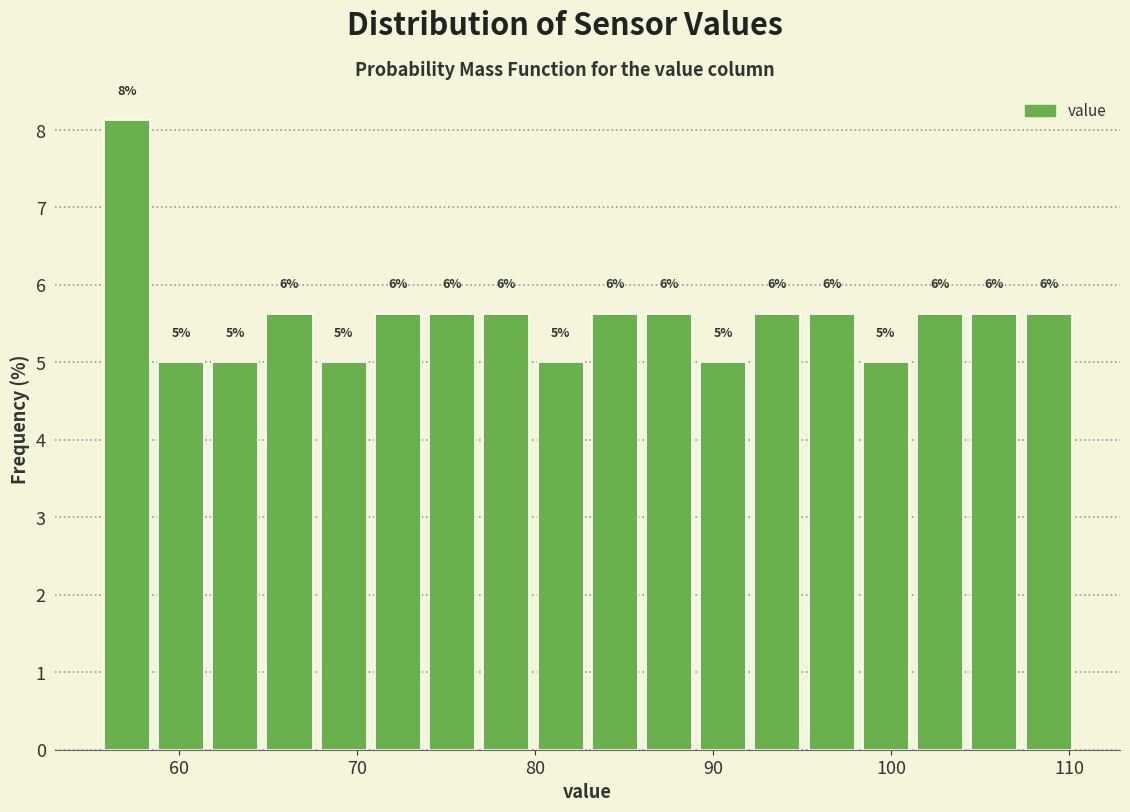

Read against the x-axis, roughly where is the centre of the tallest bar?

57